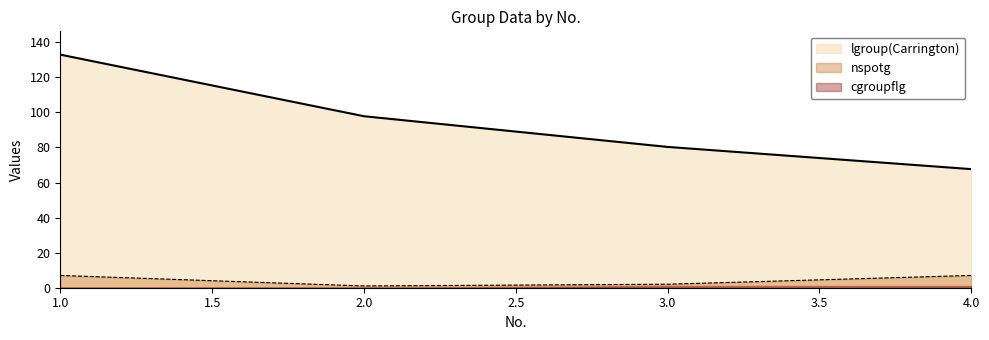

Count the number of categories in the chart.

4